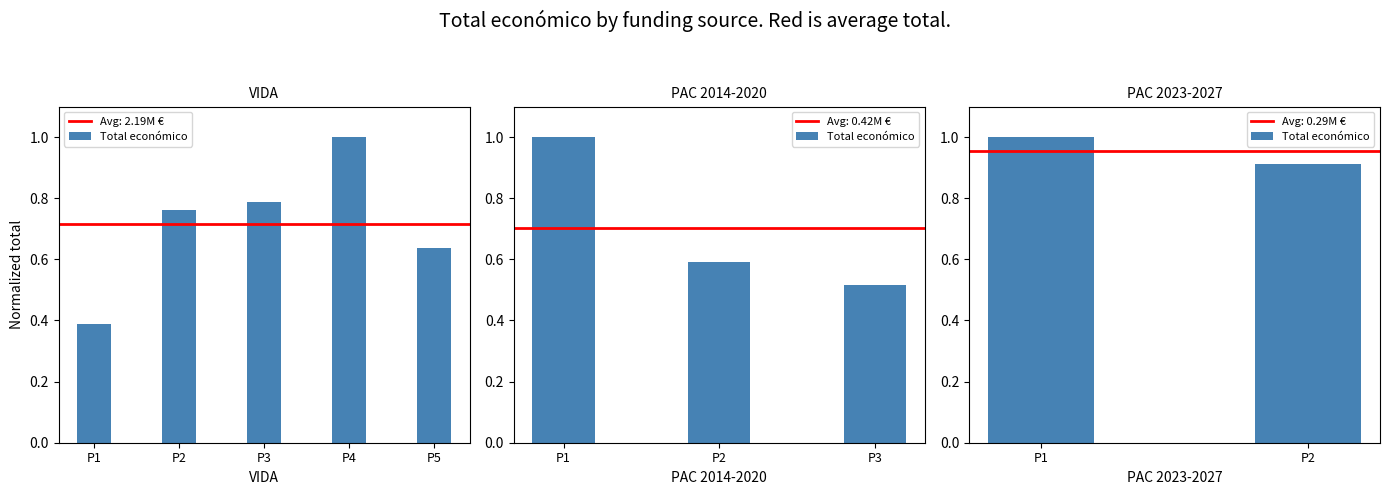

Which has a higher value, P2 or P1?

P1